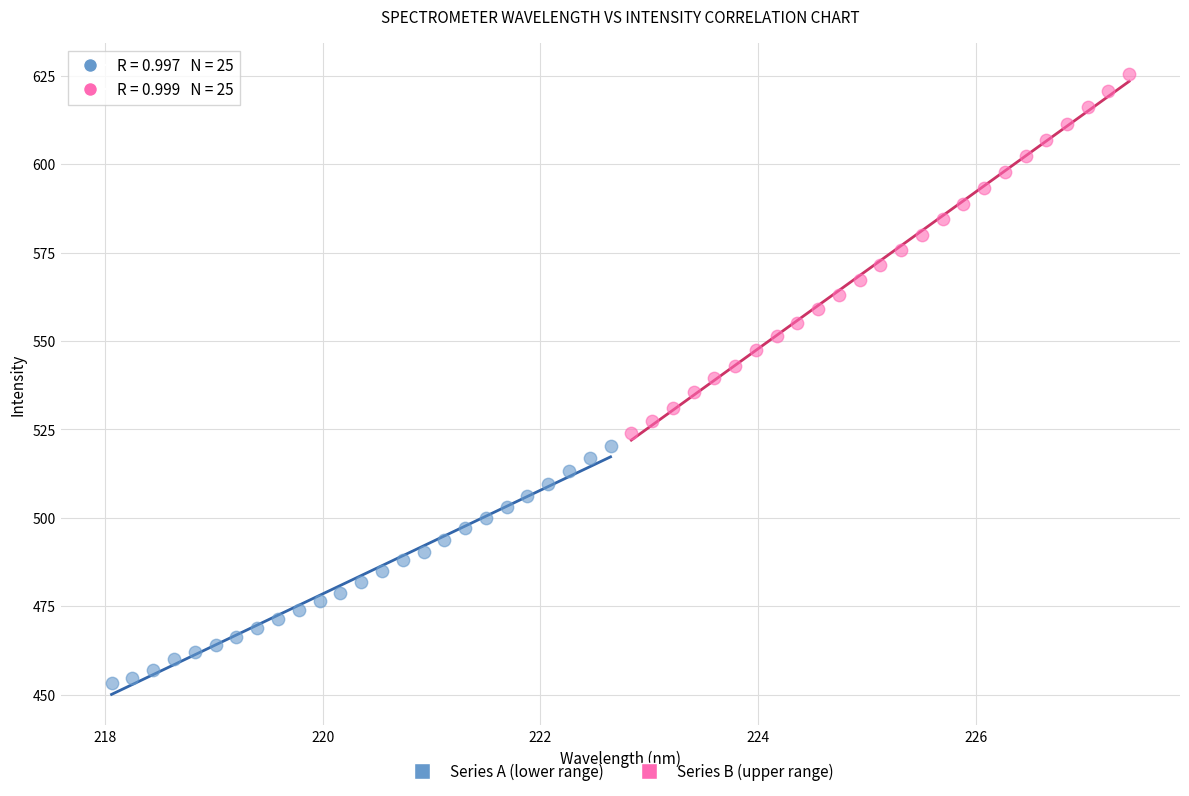

Which series has the largest Y range (max minus min)?

Series B (upper range)